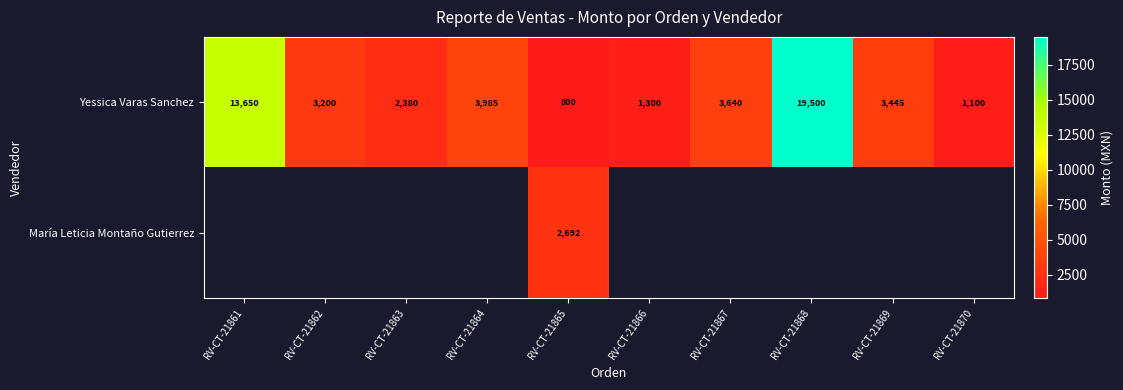

What is the difference between the highest and lowest values at RV-CT-21865?

1892